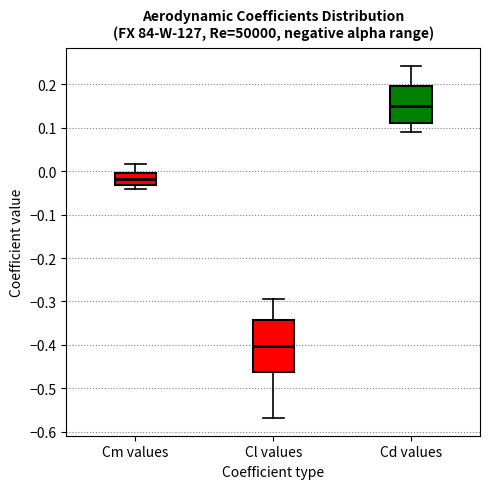

Where does the upper whisker of the box for Cm values end on the y-axis? The values are not printed on the chart, so give them approximately, as read against the axis.

0.02